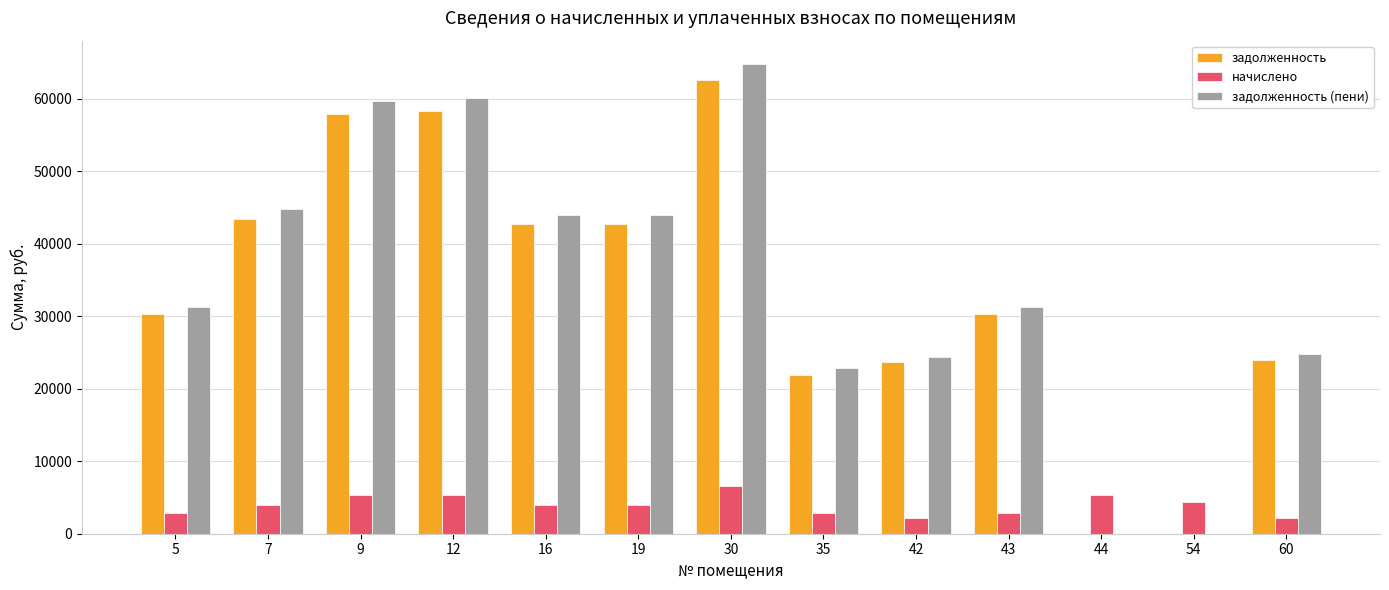

Which series has the largest range (max minus min)?

задолженность (пени)